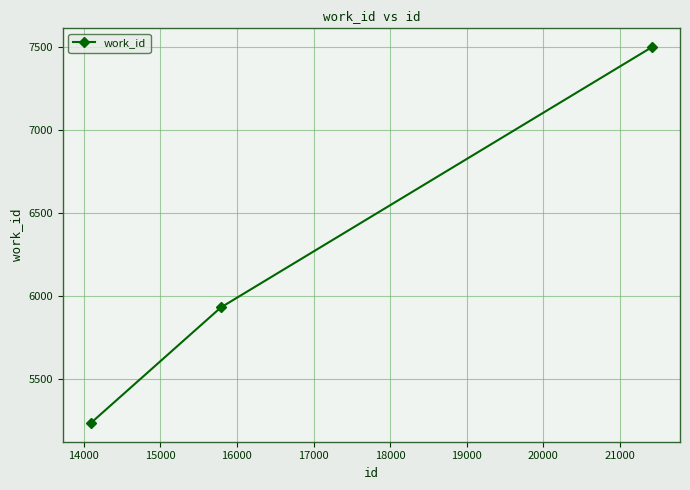

How many values are between 5236 and 7501?

3